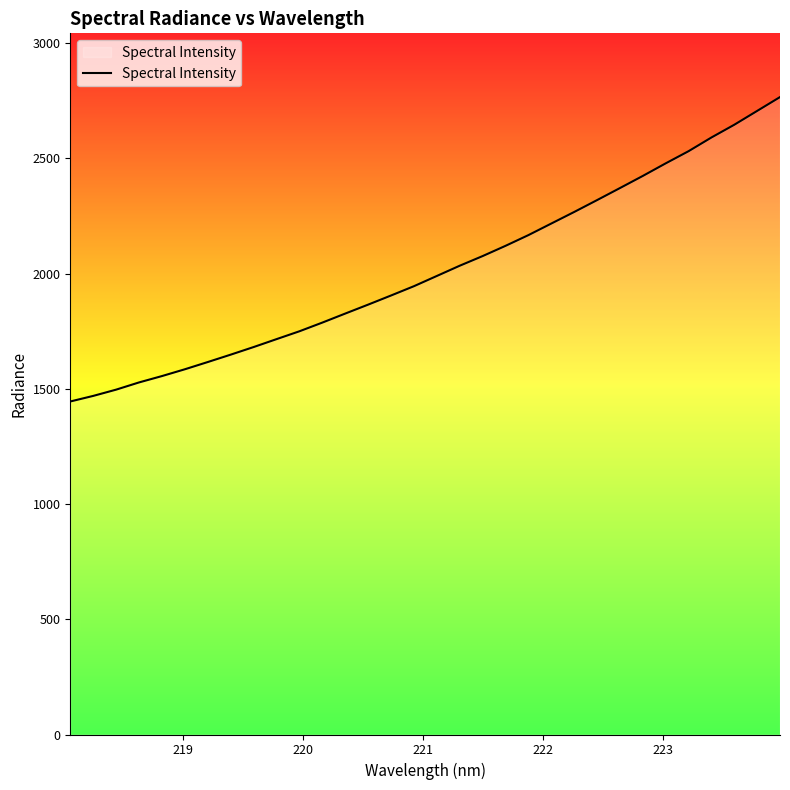

What is the sum of all values?

64534.4